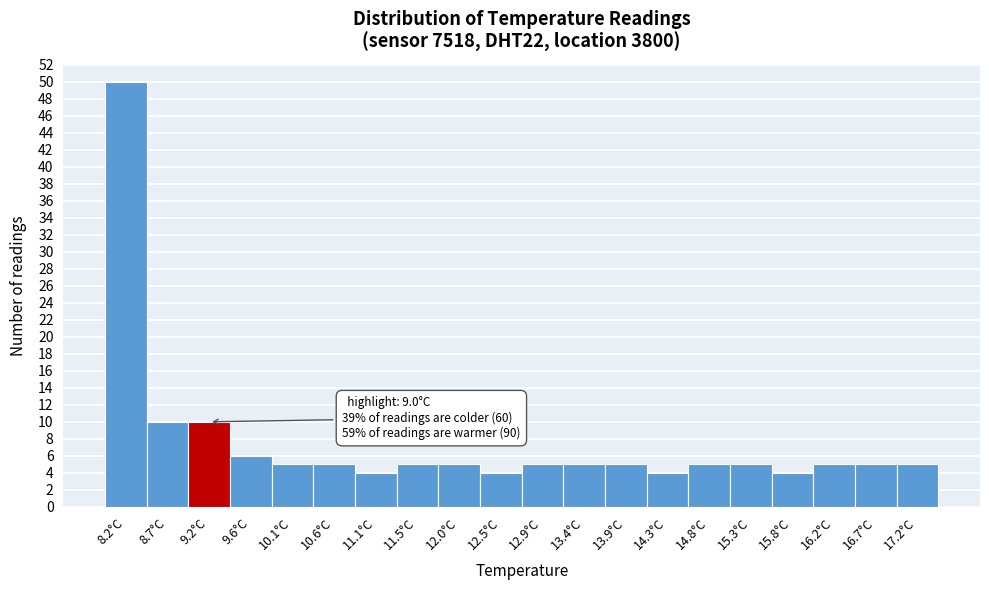

Which range on the x-axis has the tallest bar?

8.00 to 8.47